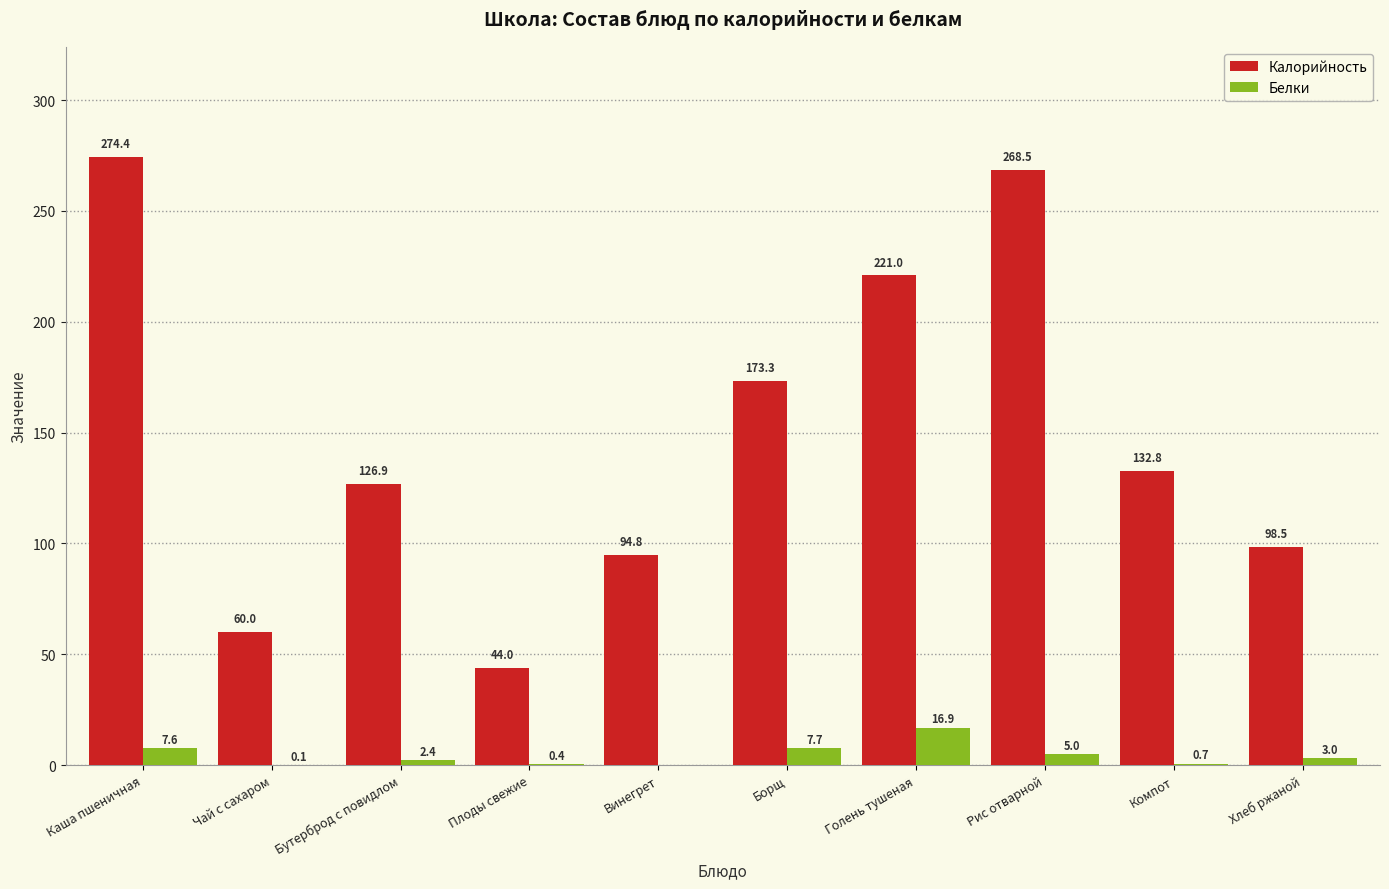

Which series changed the most between Чай с сахаром and Голень тушеная?

Калорийность